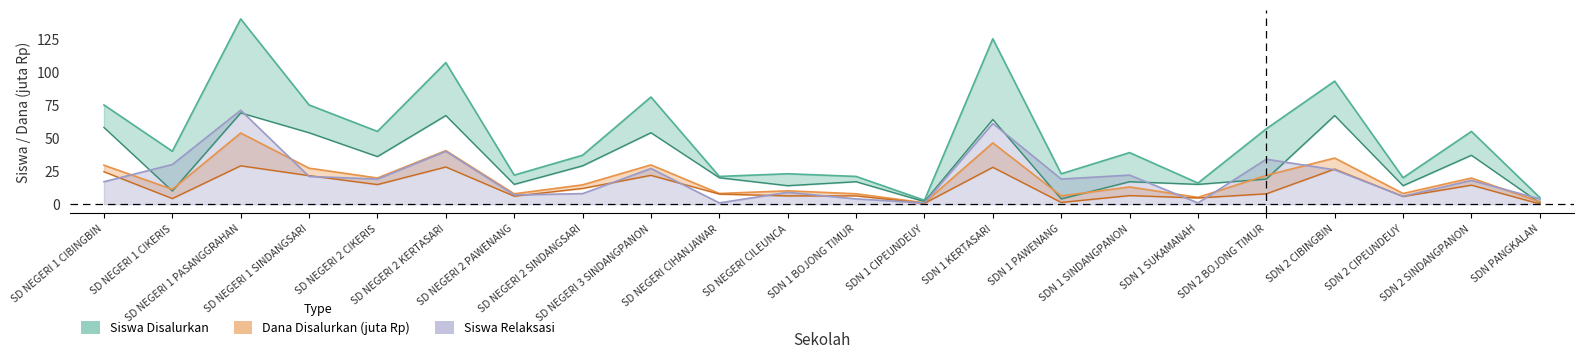

How many interior local peaks does the Siswa Disalurkan series have?

8